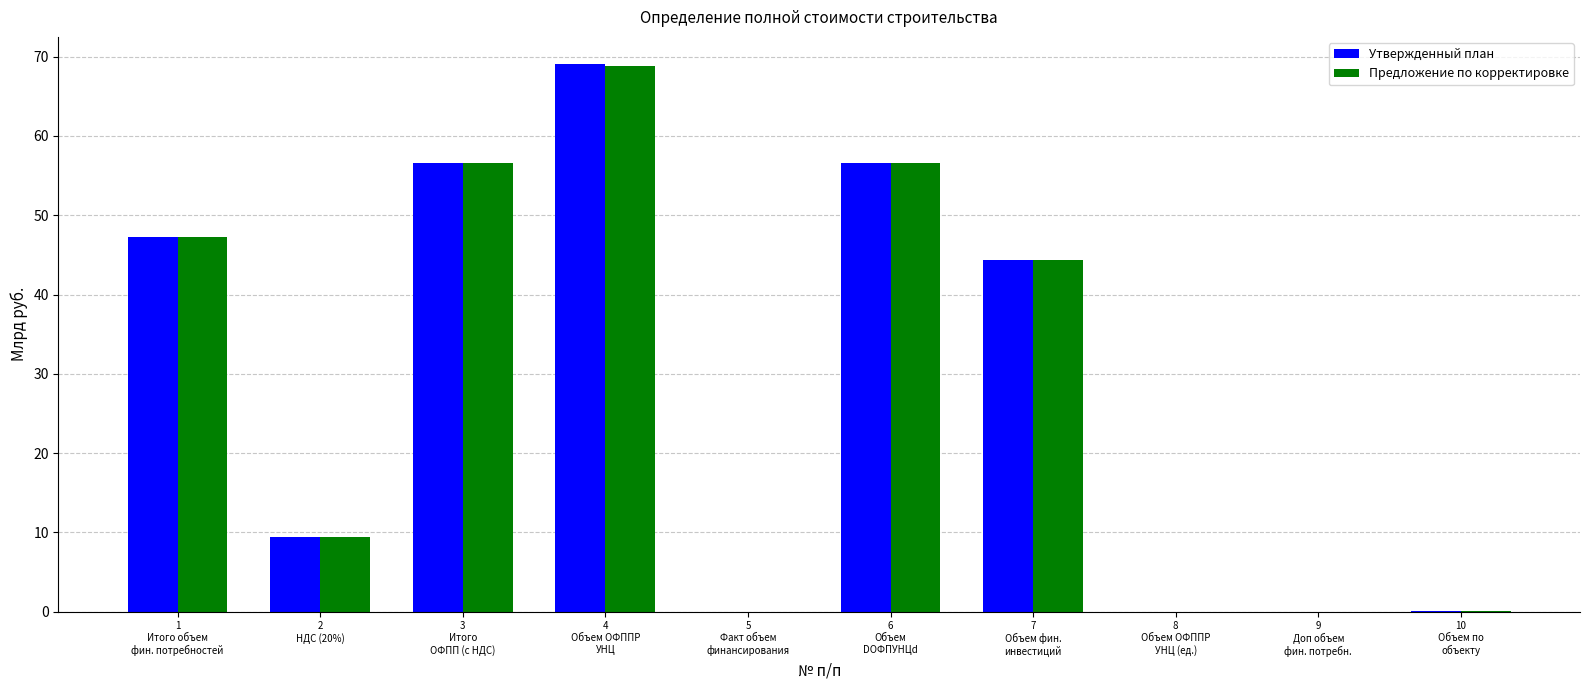

At which label does Предложение по корректировке first exceed 44?

1
Итого объем
фин. потребностей